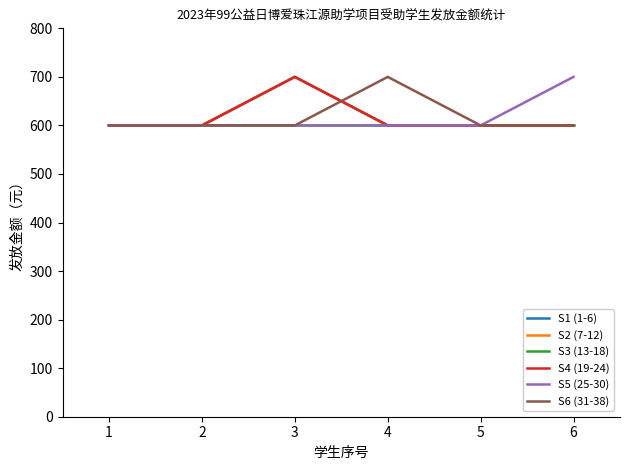

Is this an area chart (filled region under the line)?

No